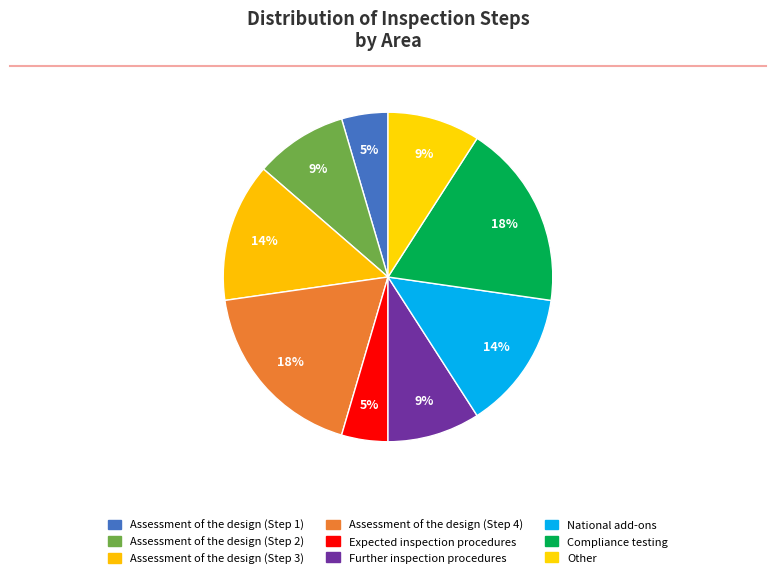

Rank the categories by value from highest to lowest.

Assessment of the design (Step 4), Compliance testing, Assessment of the design (Step 3), National add-ons, Assessment of the design (Step 2), Further inspection procedures, Other, Assessment of the design (Step 1), Expected inspection procedures